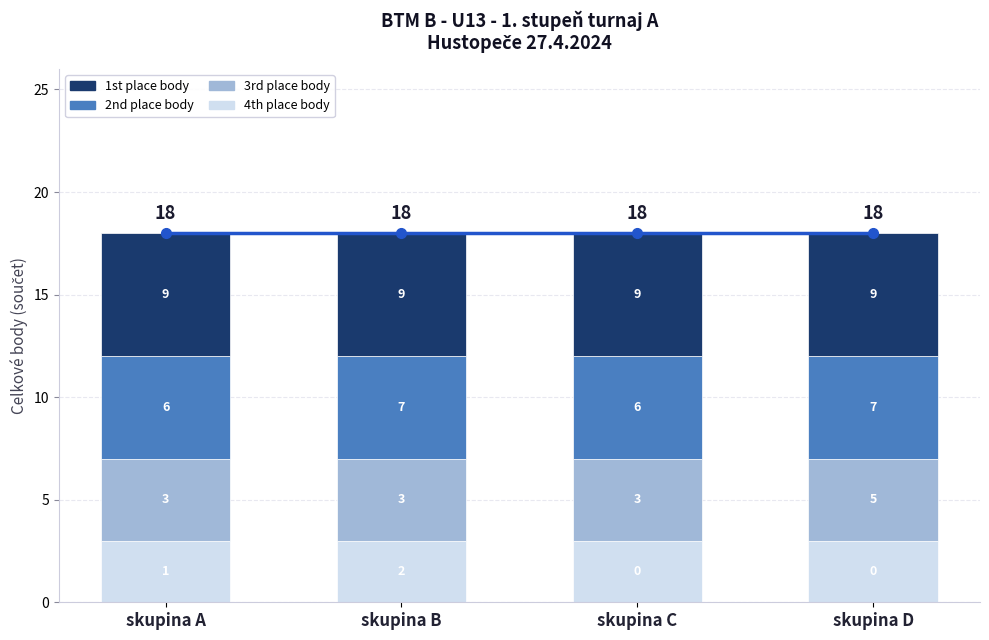

How many bars are there in total?

4